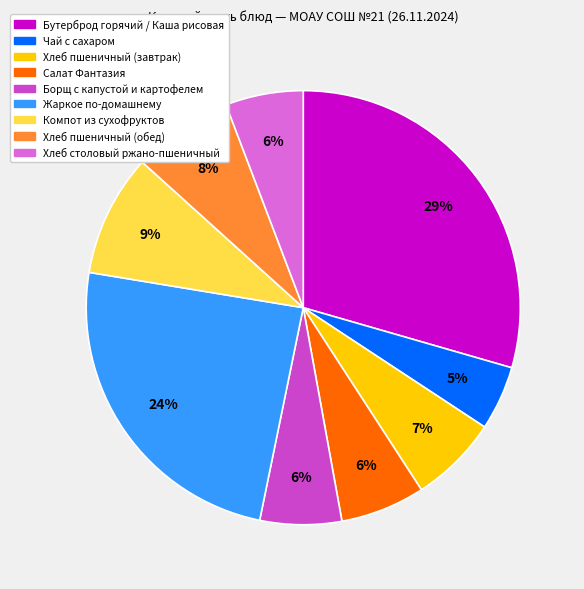

To the nearest percent, what is the average slice percentage?

11%